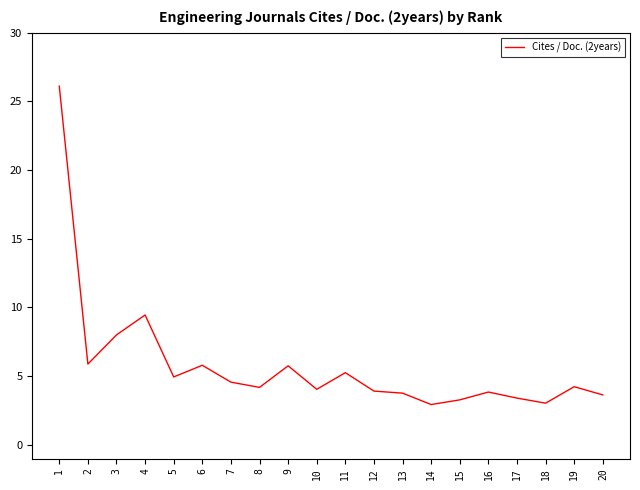

What is the maximum value shown in the chart?

26.1